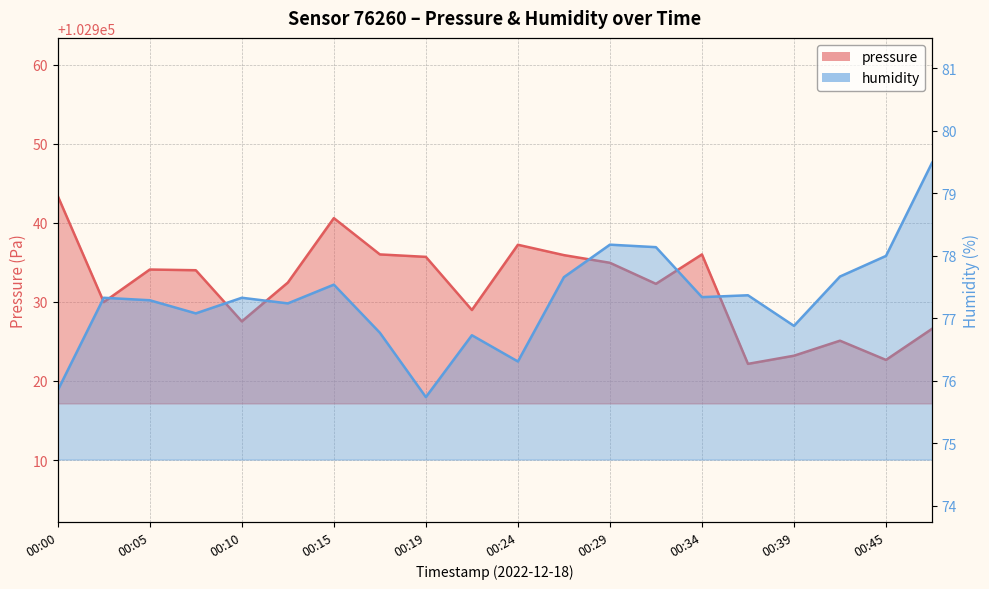

Reading left to right, transcribe all the data shown in this chart.

pressure: 102943.4	102930.0	102934.1	102934.0	102927.5	102932.4	102940.6	102936.0	102935.7	102929.0	102937.2	102935.9	102934.9	102932.3	102936.0	102922.2	102923.2	102925.1	102922.7	102926.6
humidity: 75.8	77.3	77.3	77.1	77.3	77.2	77.5	76.8	75.7	76.7	76.3	77.7	78.2	78.1	77.3	77.4	76.9	77.7	78.0	79.5